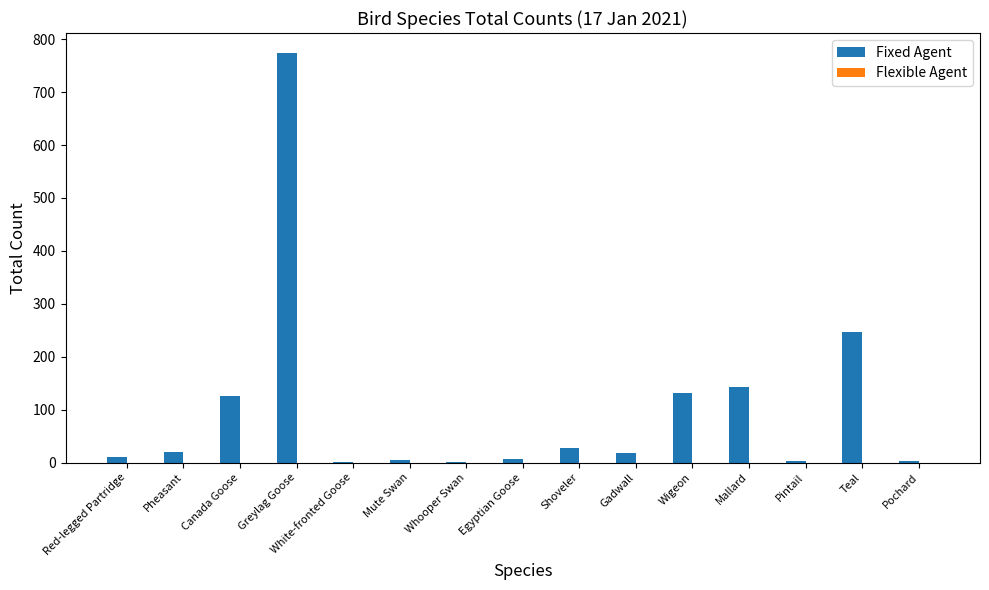

What is the change in value from Gadwall to Wigeon?

+113